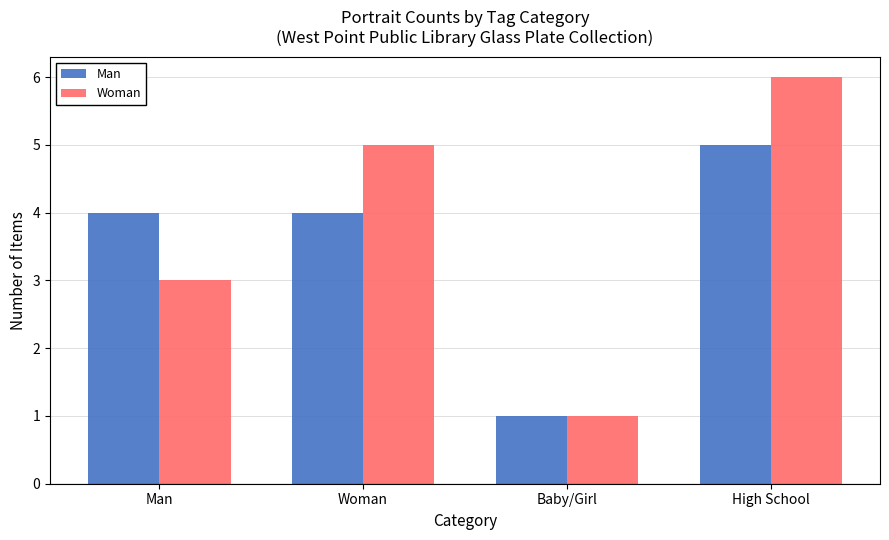

Which series has the largest total across all categories?

Woman